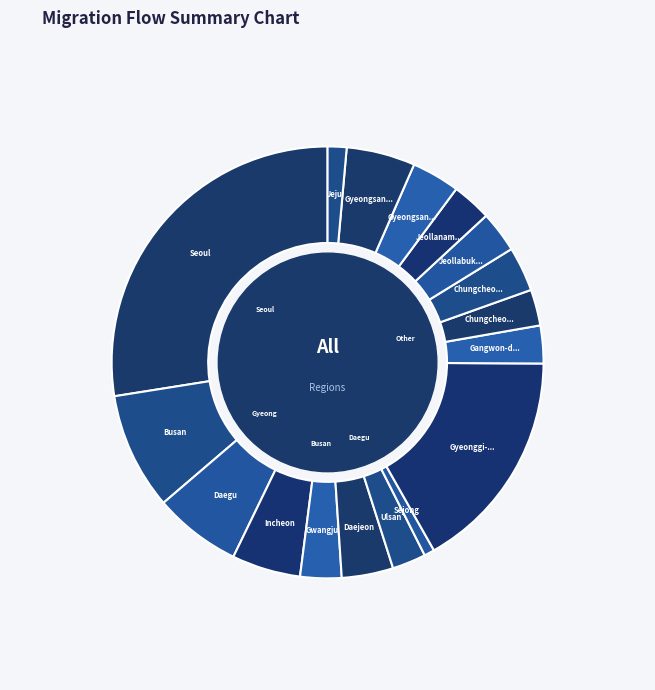

Which has a higher value, Ulsan or Jeollabuk-do?

Jeollabuk-do